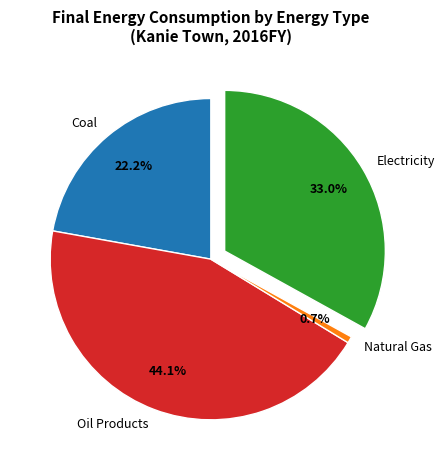

How many slices are in this pie chart?

4